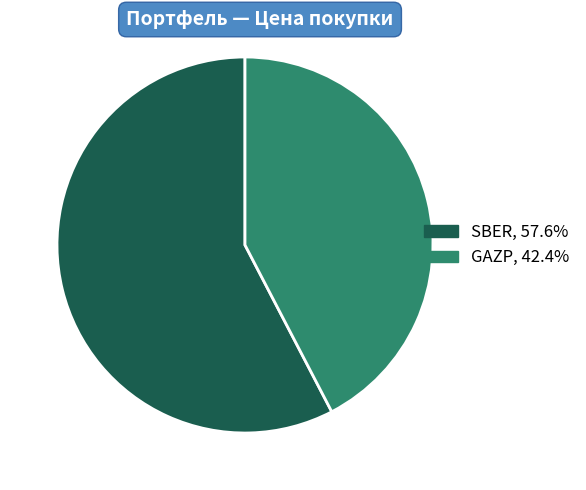

Combined, do GAZP, 42.4% and SBER, 57.6% account for over 50%?

Yes